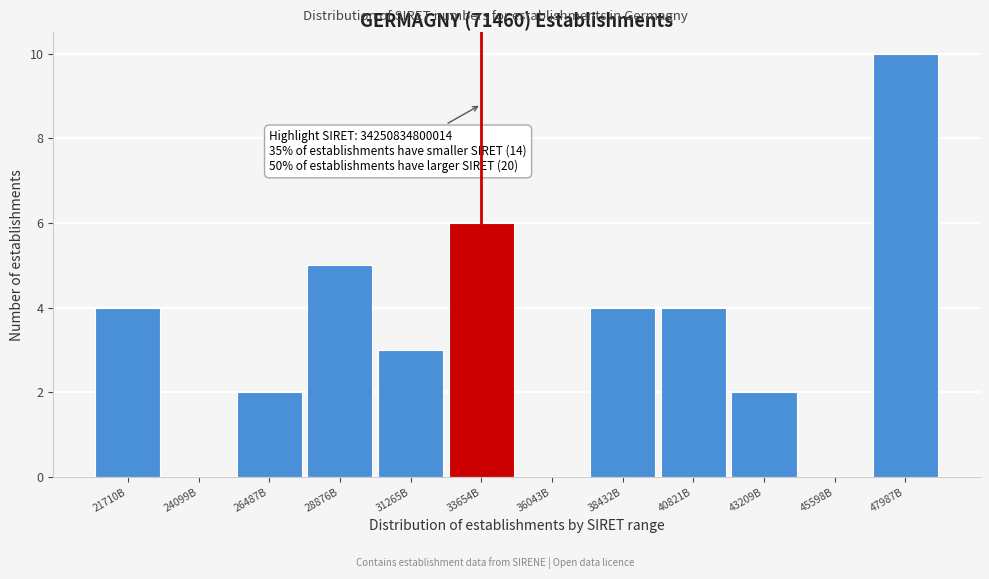

Reading right to left, what are all the values shown in this chart?

47987B=10	45598B=0	43209B=2	40821B=4	38432B=4	36043B=0	33654B=6	31265B=3	28876B=5	26487B=2	24099B=0	21710B=4